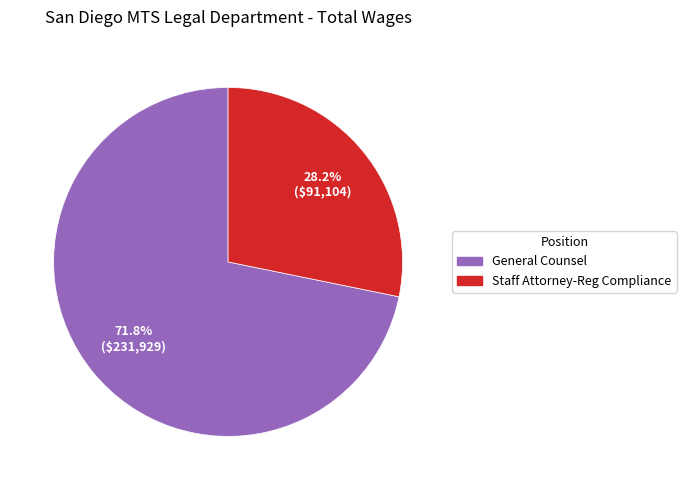

Count the number of slices in the pie.

2